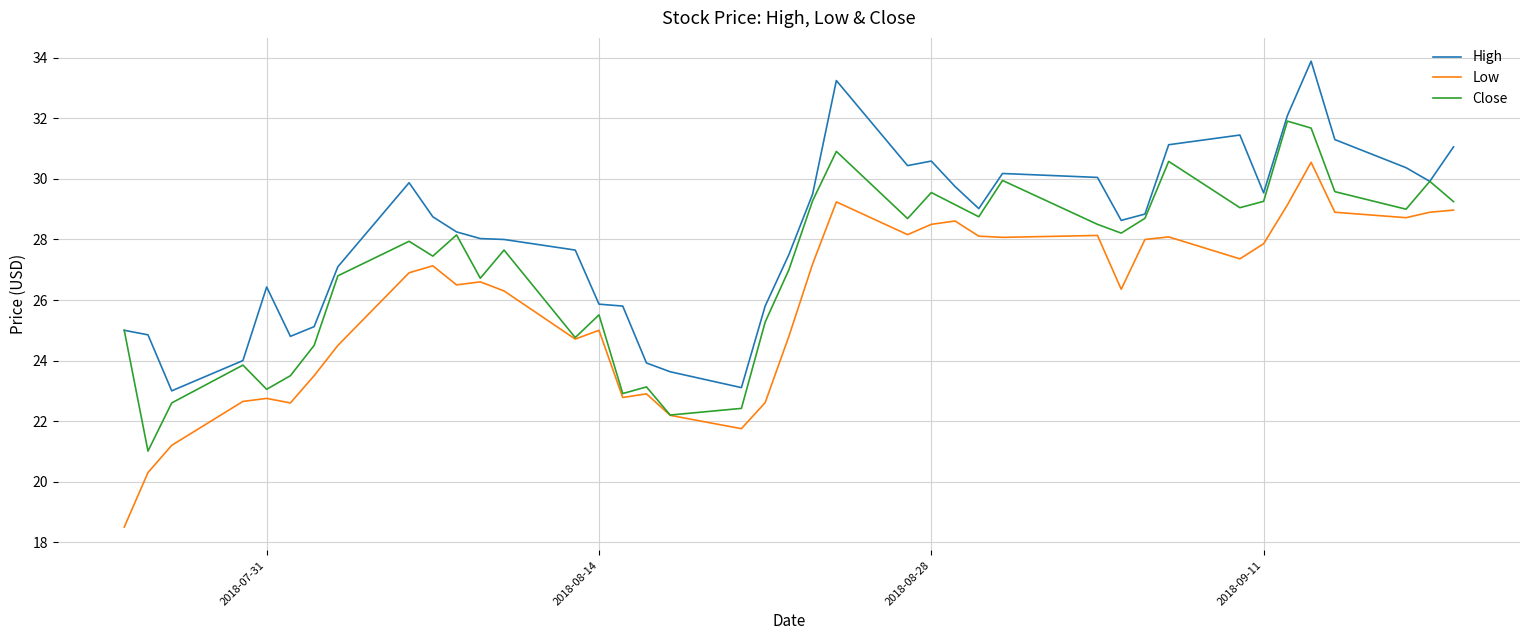

Which series has the largest total across all categories?

High